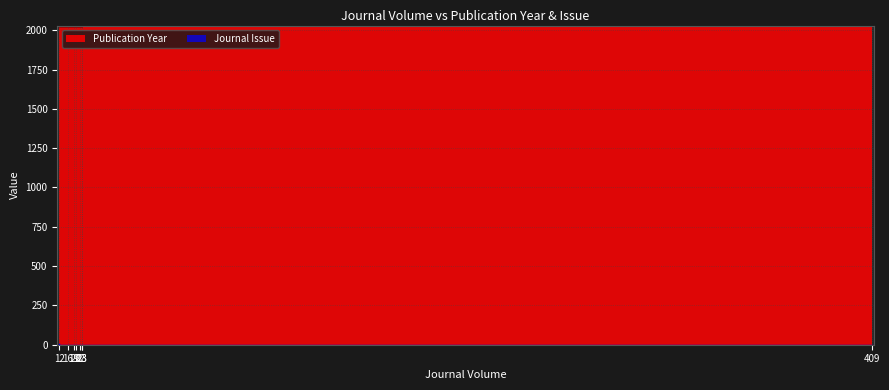

How many values in the Publication Year series are below 2022?

3